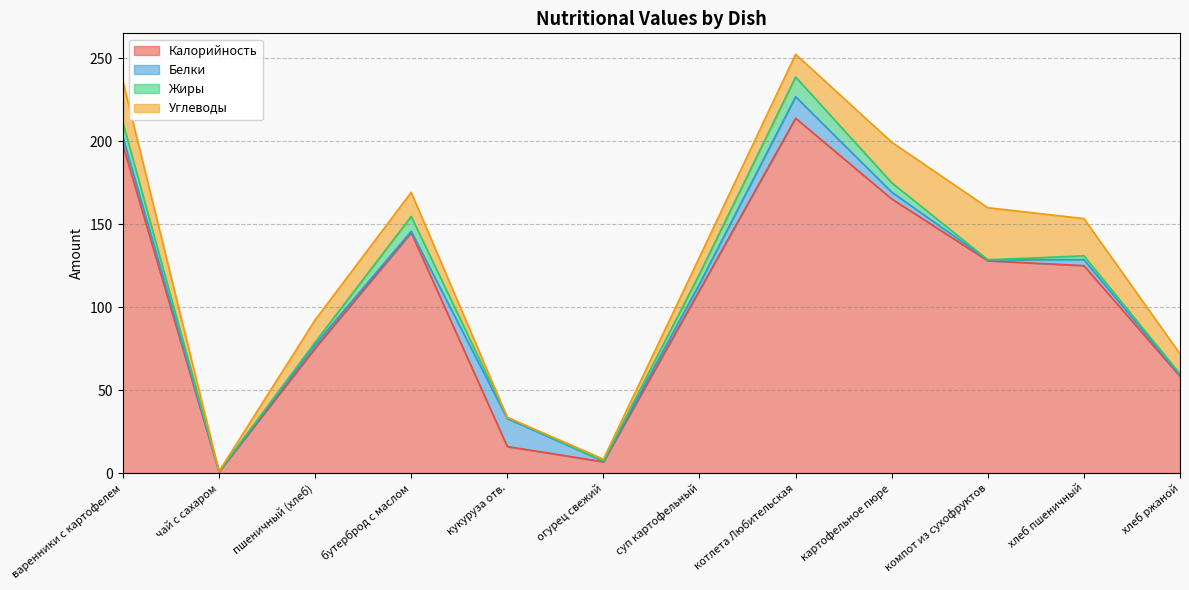

Which series ends up on top after the final intersection of Белки and Углеводы?

Углеводы